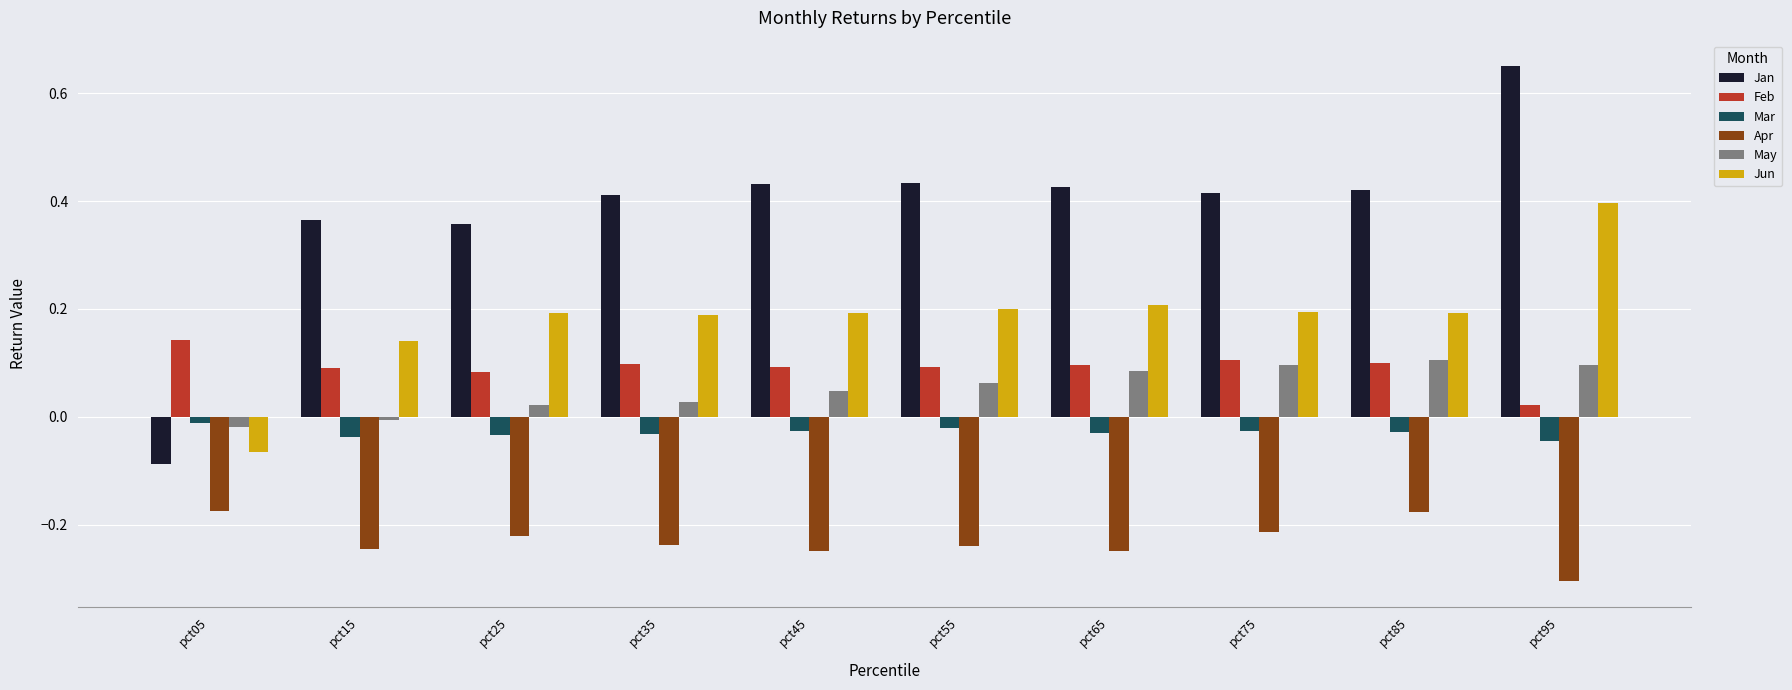

How many bars are there in each group?

6